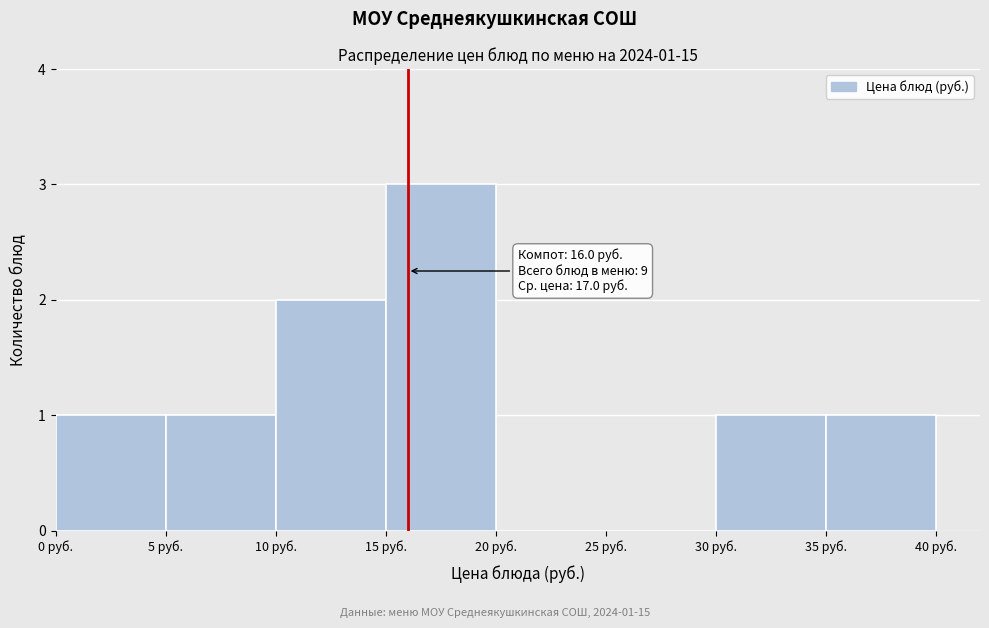

Over which range of the x-axis is the bar tallest?

15 to 20